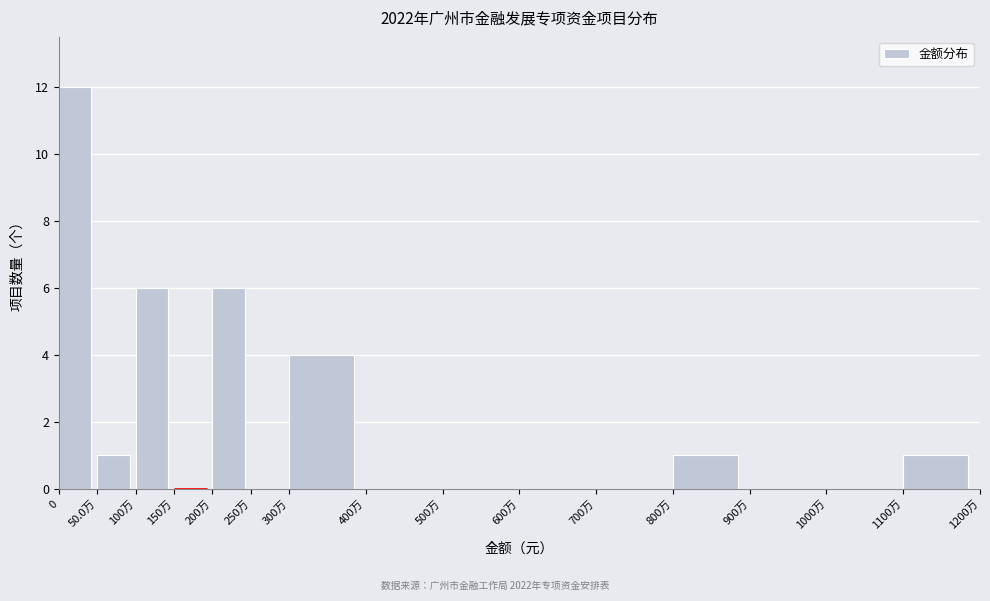

Reading left to right, extract all data points from this chart.

0=12	50.0万=1	100万=6	150万=0	200万=6	250万=0	300万=4	400万=0	500万=0	600万=0	700万=0	800万=1	900万=0	1000万=0	1100万=1